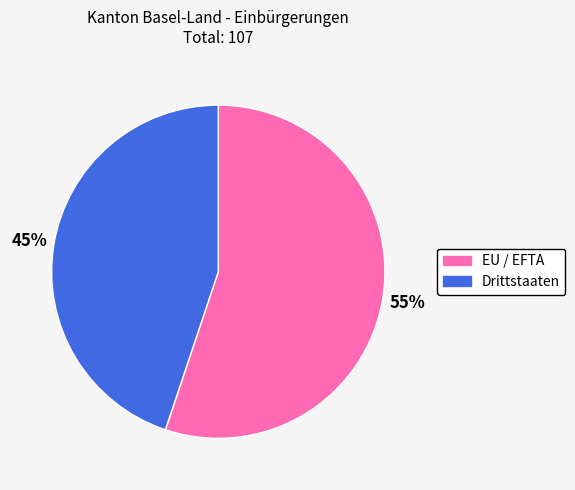

To the nearest percent, what is the difference between the Drittstaaten and EU / EFTA slice percentages?

10%